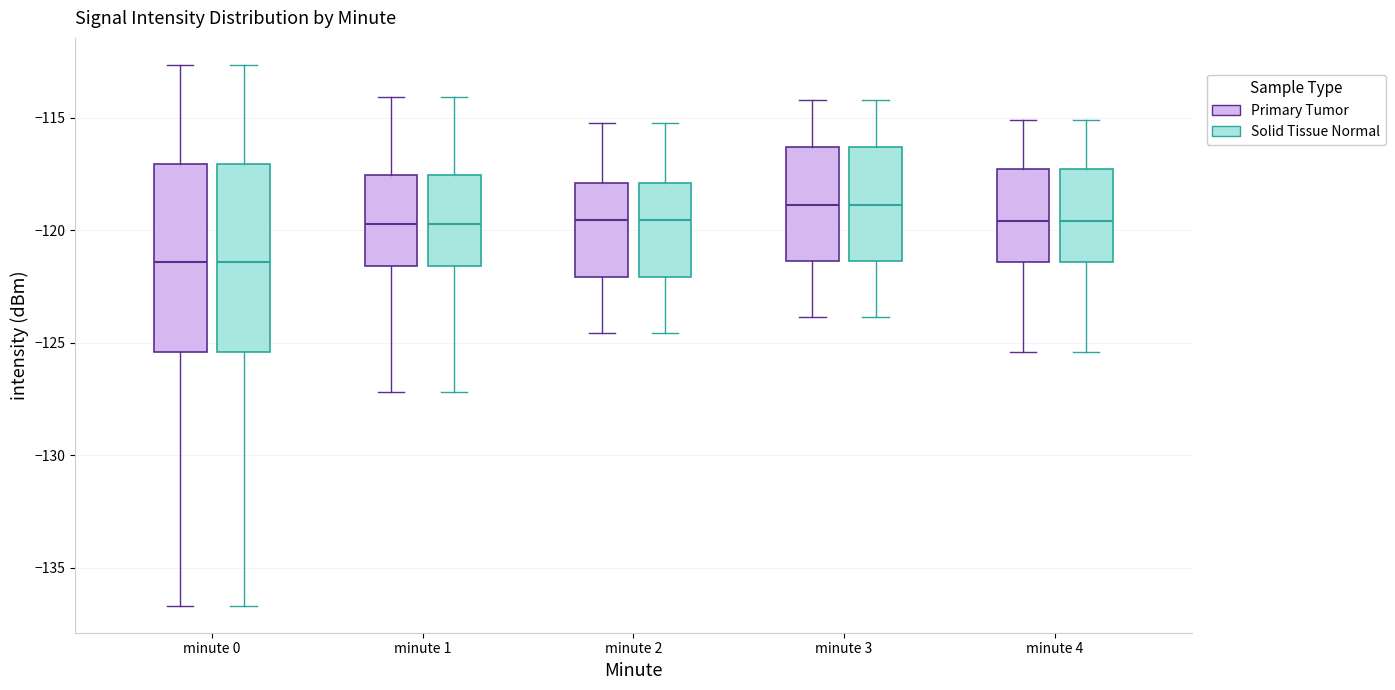

Reading left to right, transcribe this box plot: for each box, give where its median line is, the range the box spans, and where its two whiskers end, as read against the y-axis. The values are not printed on the chart, so give them approximately, as read against the axis.

minute 0 (Primary Tumor): median -121.5, box -125.5 to -117.0, whiskers -136.5 to -112.5
minute 0 (Solid Tissue Normal): median -121.5, box -125.5 to -117.0, whiskers -136.5 to -112.5
minute 1 (Primary Tumor): median -119.5, box -121.5 to -117.5, whiskers -127.0 to -114.0
minute 1 (Solid Tissue Normal): median -119.5, box -121.5 to -117.5, whiskers -127.0 to -114.0
minute 2 (Primary Tumor): median -119.5, box -122.0 to -118.0, whiskers -124.5 to -115.0
minute 2 (Solid Tissue Normal): median -119.5, box -122.0 to -118.0, whiskers -124.5 to -115.0
minute 3 (Primary Tumor): median -119.0, box -121.5 to -116.5, whiskers -124.0 to -114.0
minute 3 (Solid Tissue Normal): median -119.0, box -121.5 to -116.5, whiskers -124.0 to -114.0
minute 4 (Primary Tumor): median -119.5, box -121.5 to -117.5, whiskers -125.5 to -115.0
minute 4 (Solid Tissue Normal): median -119.5, box -121.5 to -117.5, whiskers -125.5 to -115.0